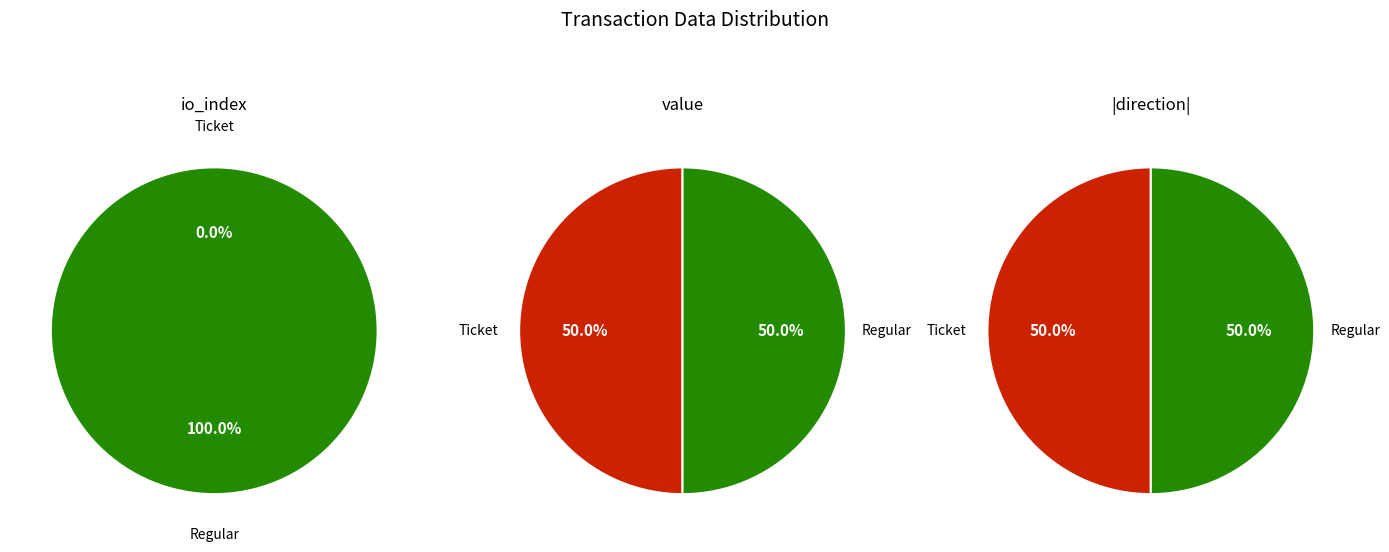

The io_index slice represents 0% of the pie. True or false?

True